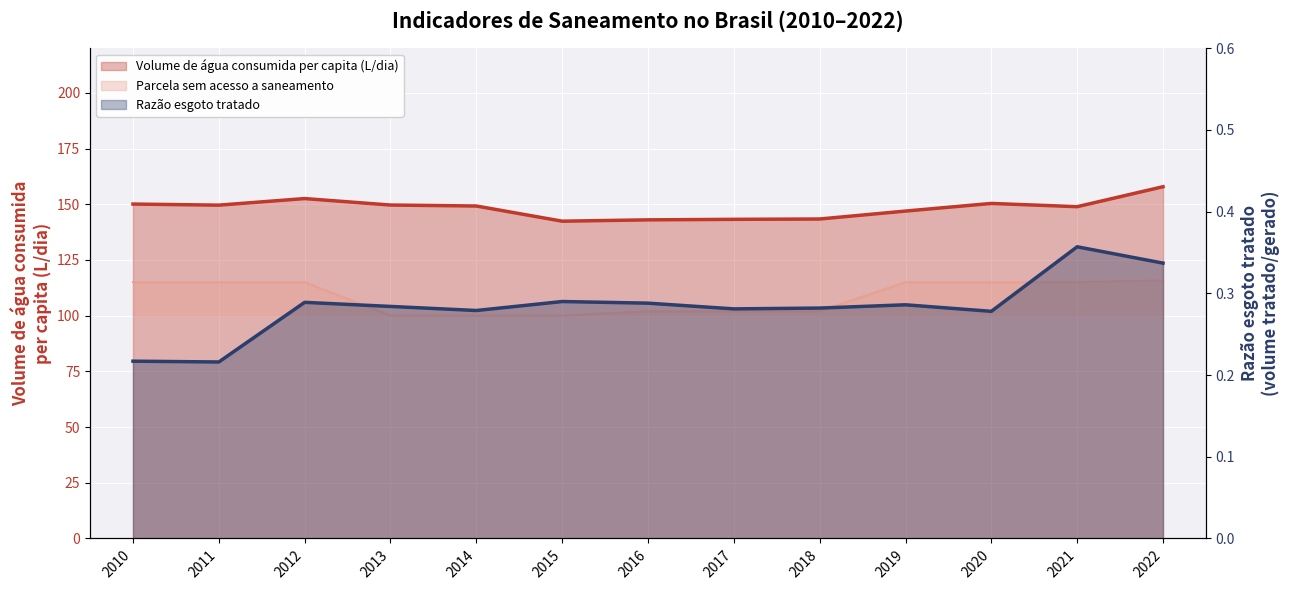

At which label is Parcela sem acesso a saneamento closest to 107?

2016